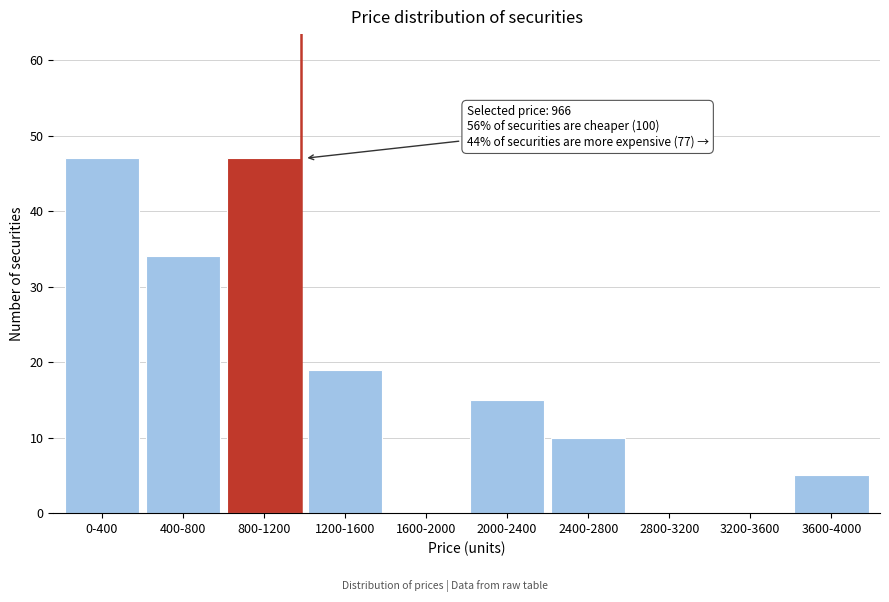

Reading right to left, list all the values displayed in this chart.

3600-4000=5	3200-3600=0	2800-3200=0	2400-2800=10	2000-2400=15	1600-2000=0	1200-1600=19	800-1200=47	400-800=34	0-400=47